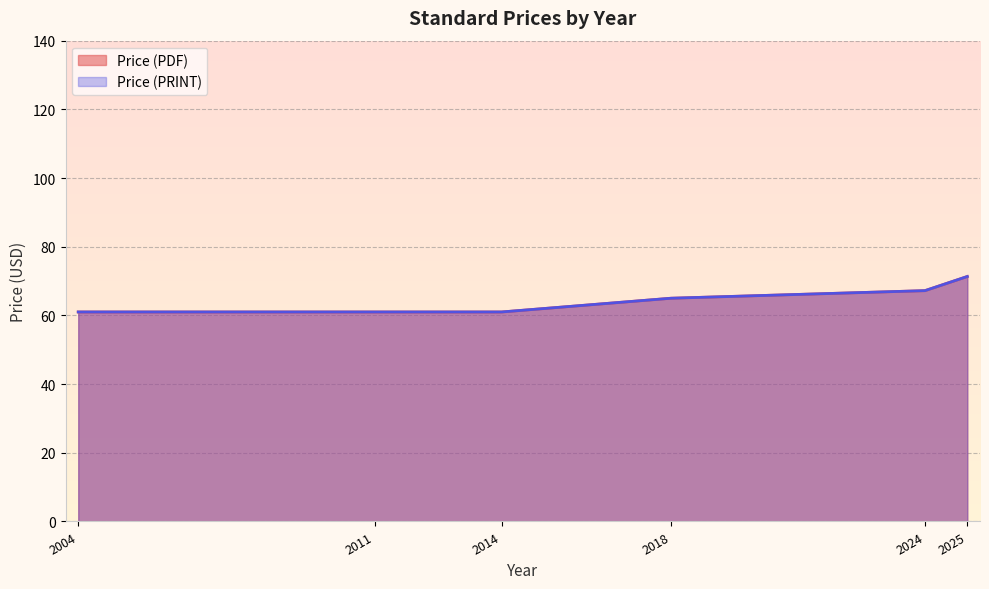

Where is Price (PRINT) nearest to the value 88?

2025